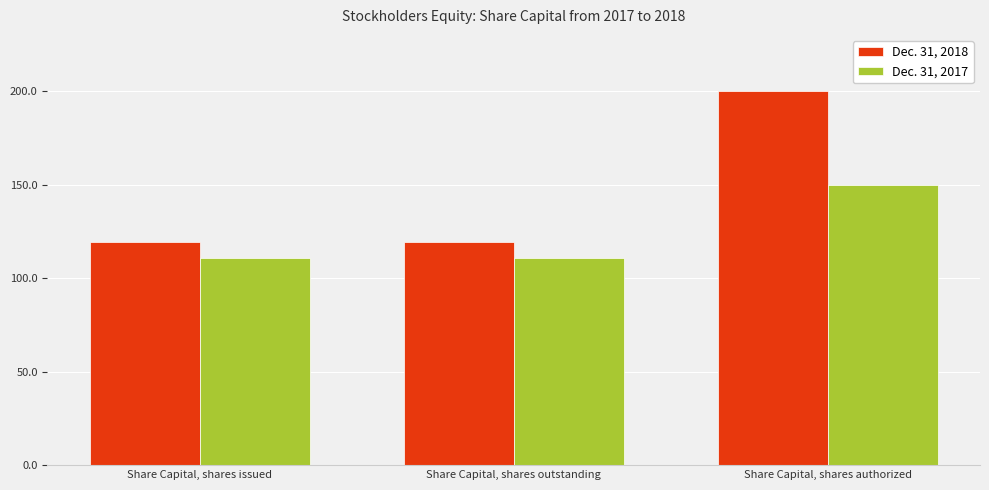

What are all the series names shown in the legend?

Dec. 31, 2018, Dec. 31, 2017